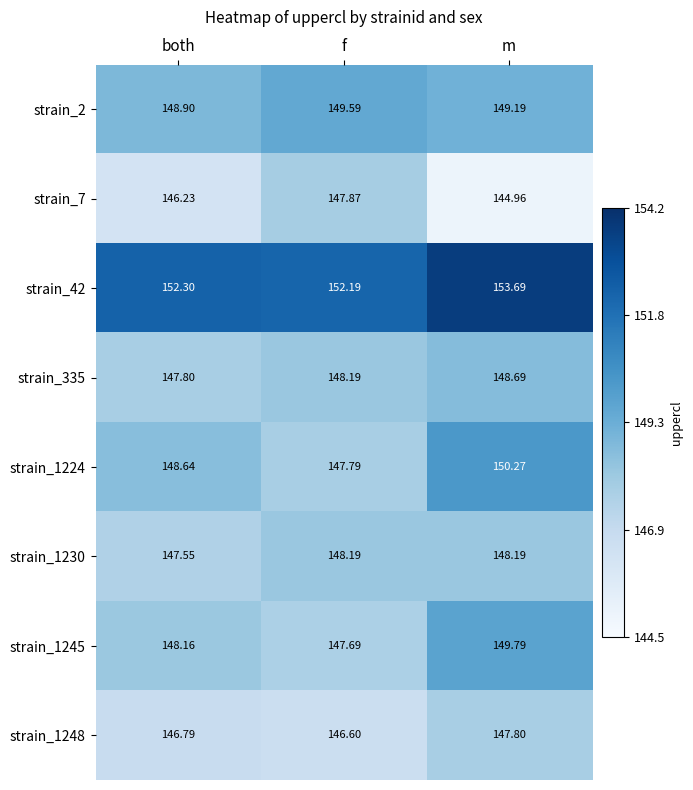

At which category is the sum across all series the highest?

m